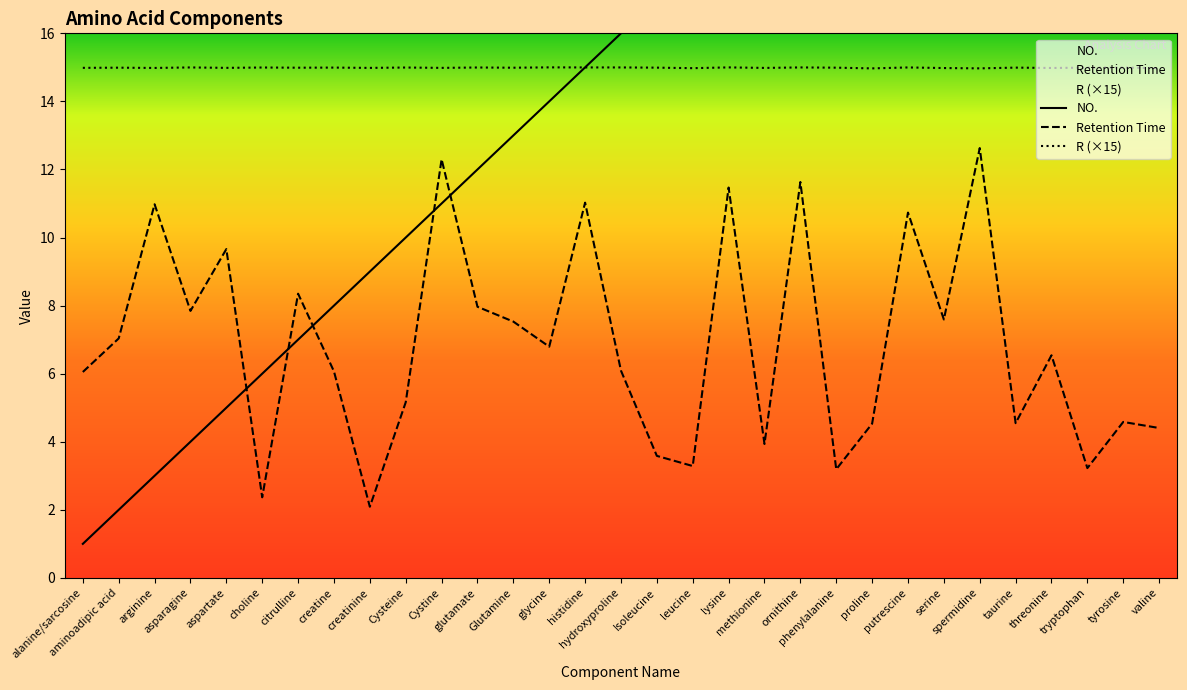

What is the difference between the maximum and minimum values in the NO. series?

30.0